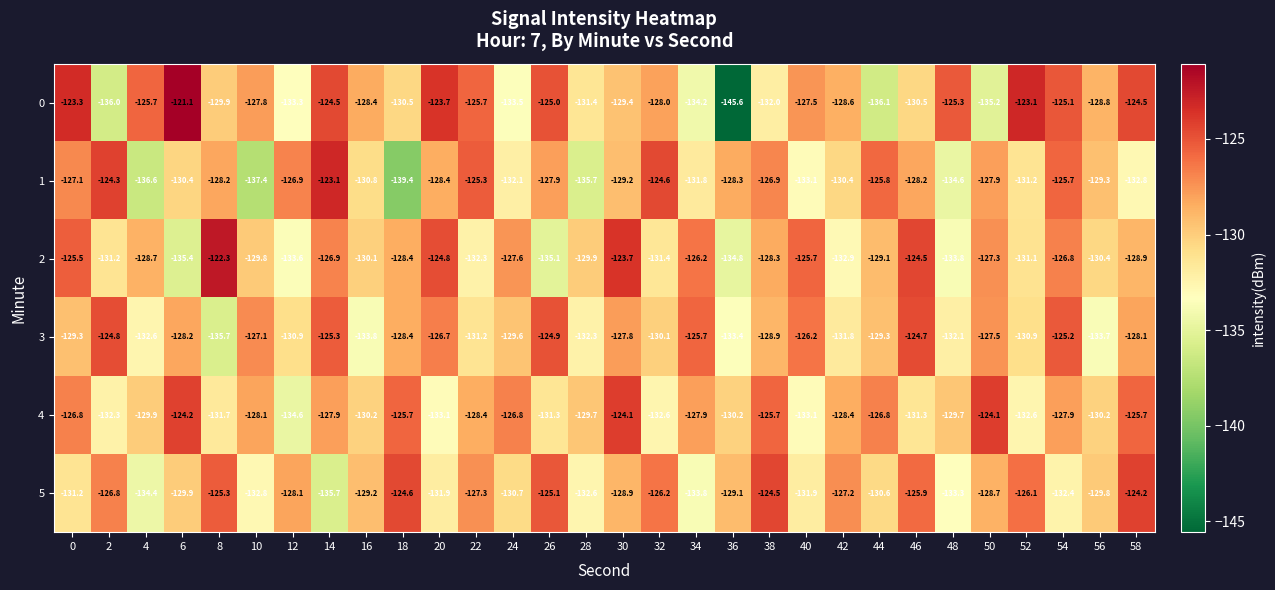

What is the difference between the highest and lowest values at 26?

10.2